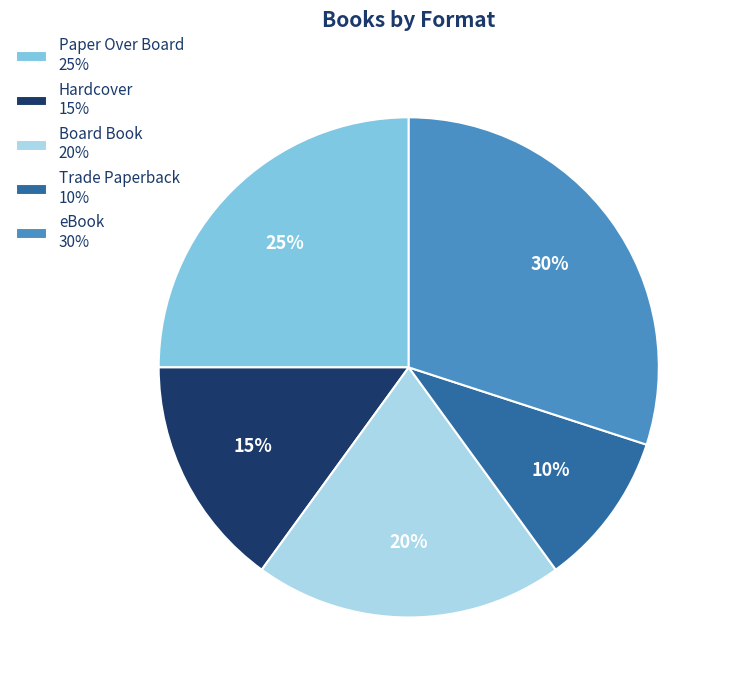

Does Paper Over Board represent more than half of the total?

No